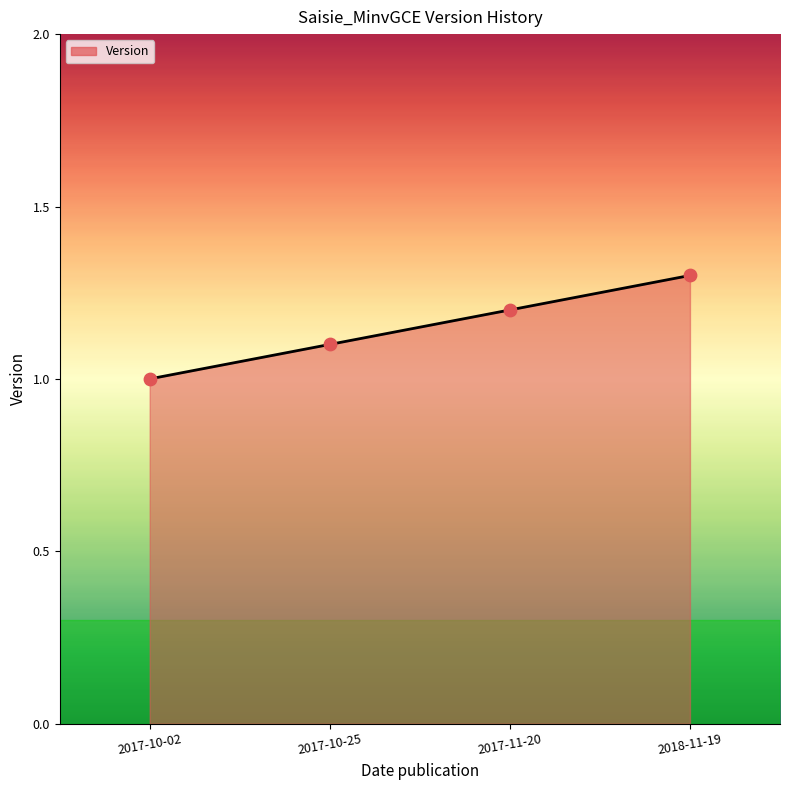

Between 2017-10-25 and 2017-10-02, which is larger?

2017-10-25